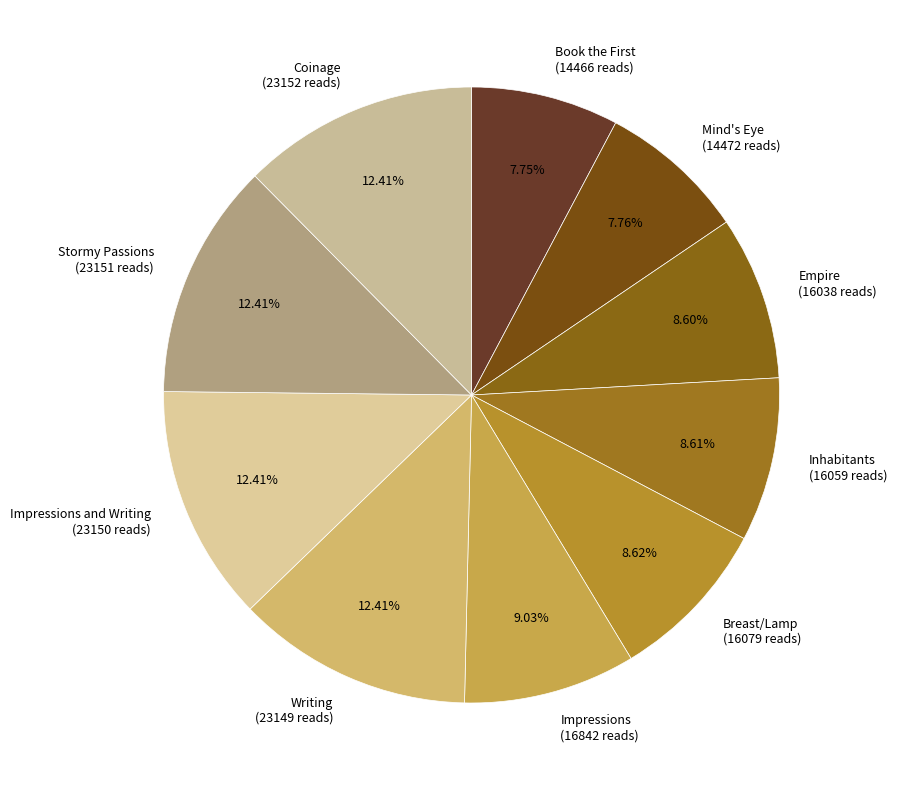

Approximately how many times larger is the value at Stormy Passions (23151 reads) compared to Writing (23149 reads)?

1.0